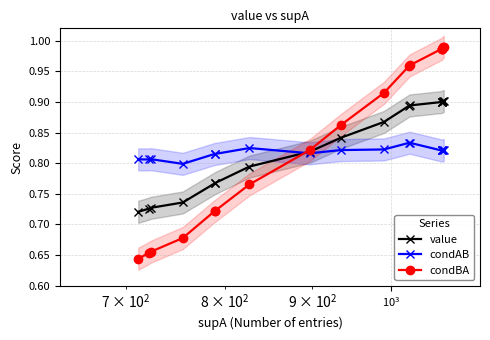

Does the chart have visible grid lines?

Yes